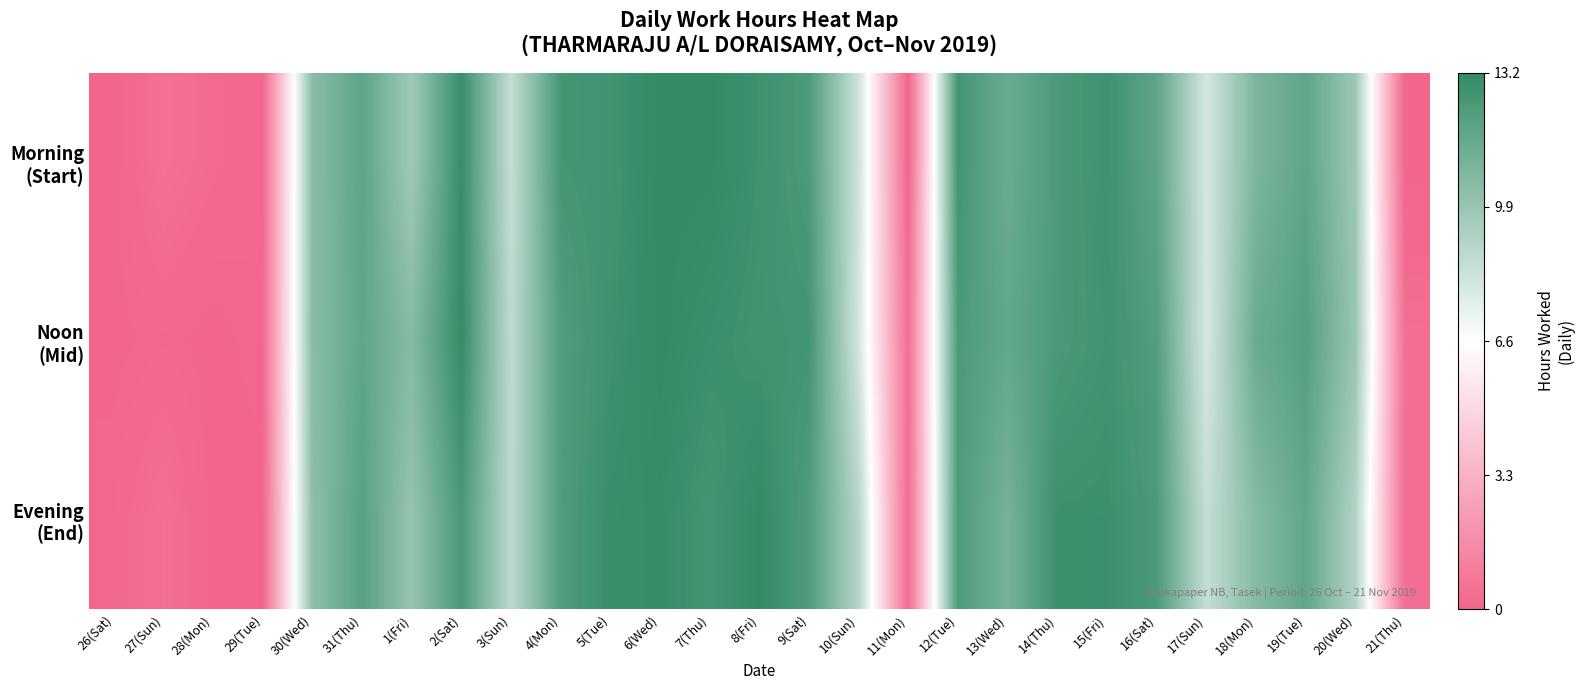

How many categories are shown in the chart?

27